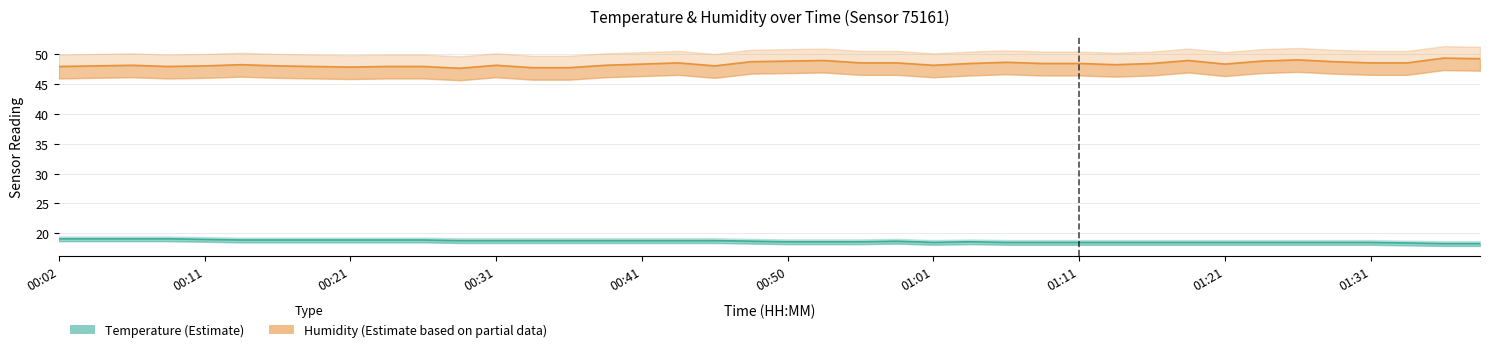

How many values in the Humidity (Estimate based on partial data) series exceed 48?

27